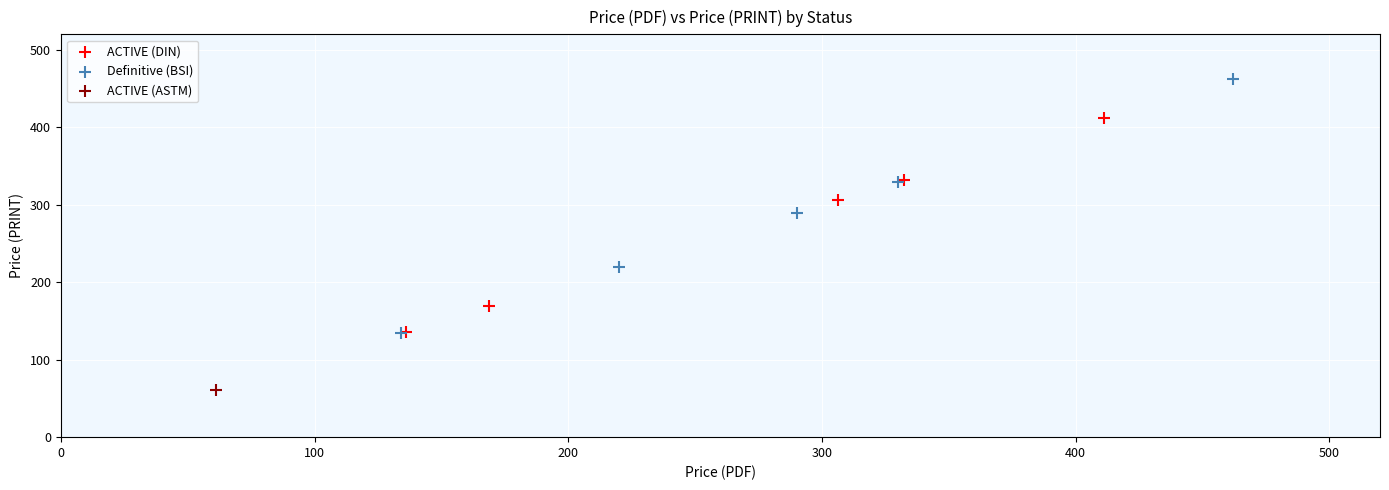

Which series contains the lowest Y value?

ACTIVE (ASTM)